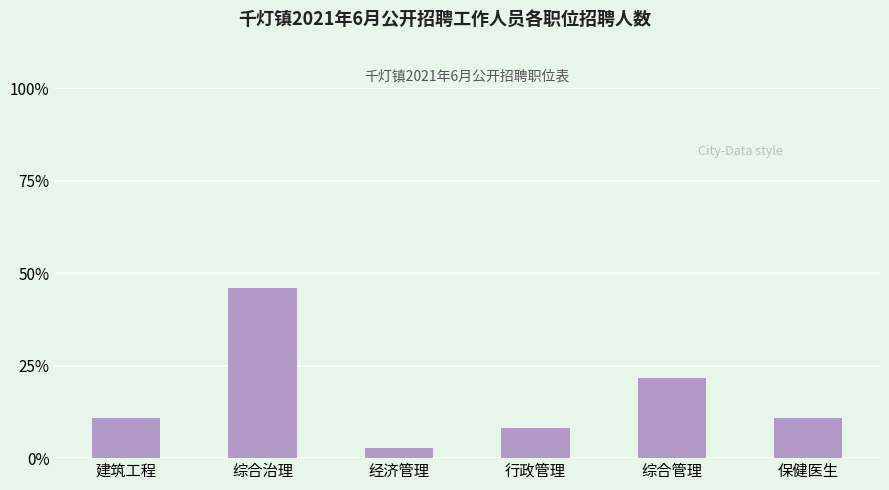

Reading left to right, what are all the values shown in this chart?

建筑工程=10.8	综合治理=45.9	经济管理=2.7	行政管理=8.1	综合管理=21.6	保健医生=10.8